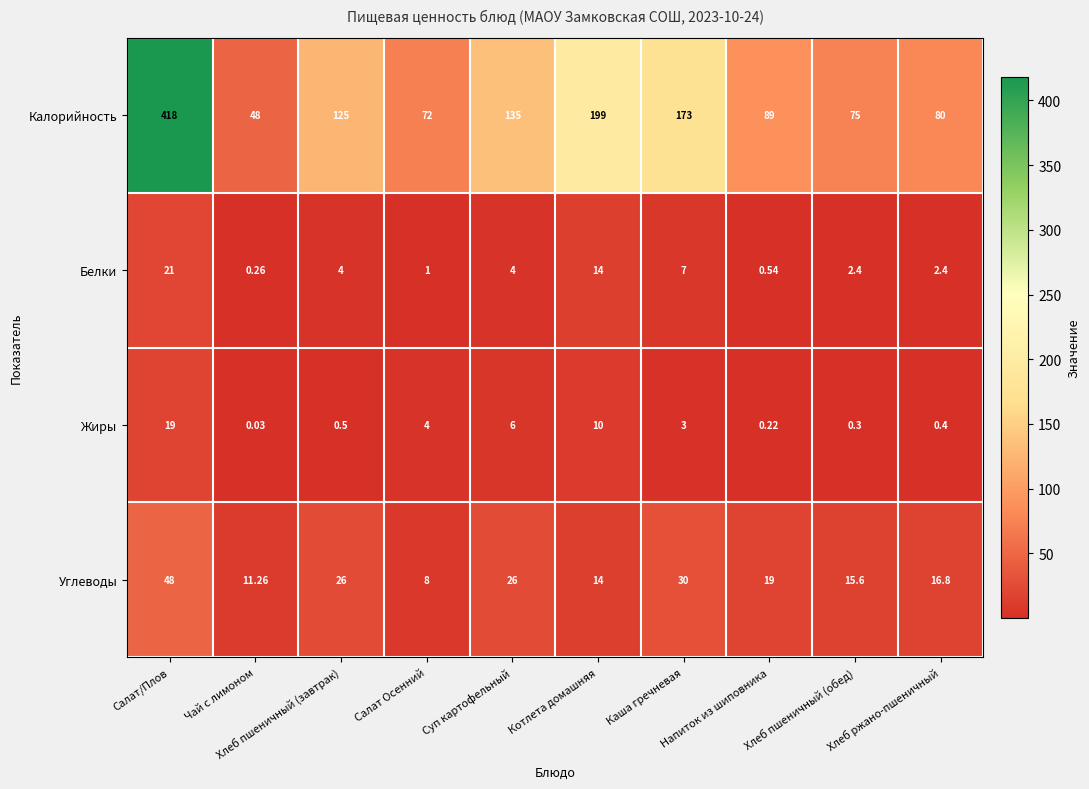

Rank the series by their maximum value, from lowest to highest.

Жиры, Белки, Углеводы, Калорийность